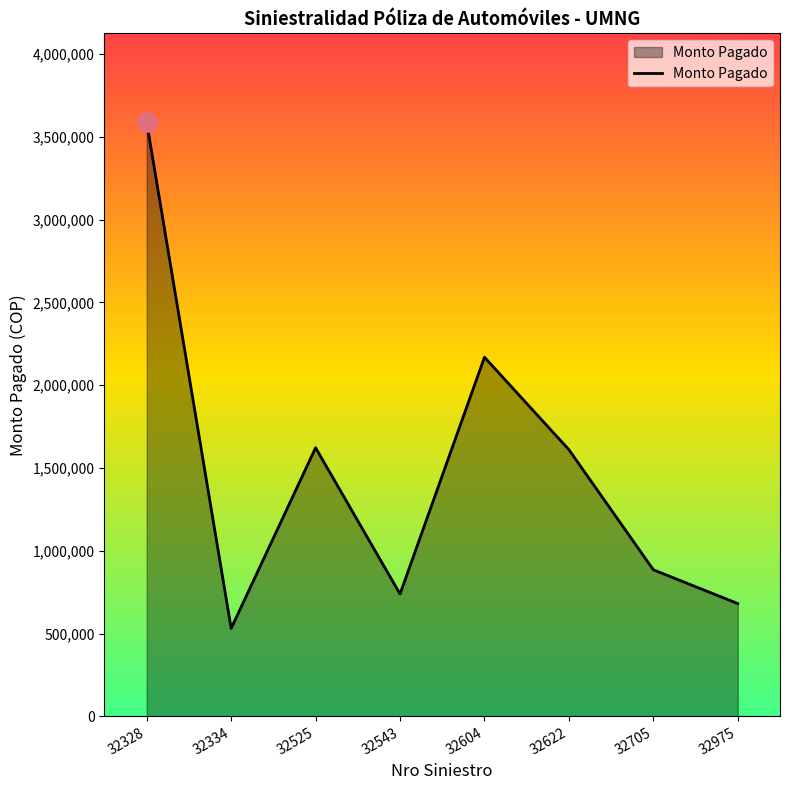

Where does the data first go above 1610602?

32328